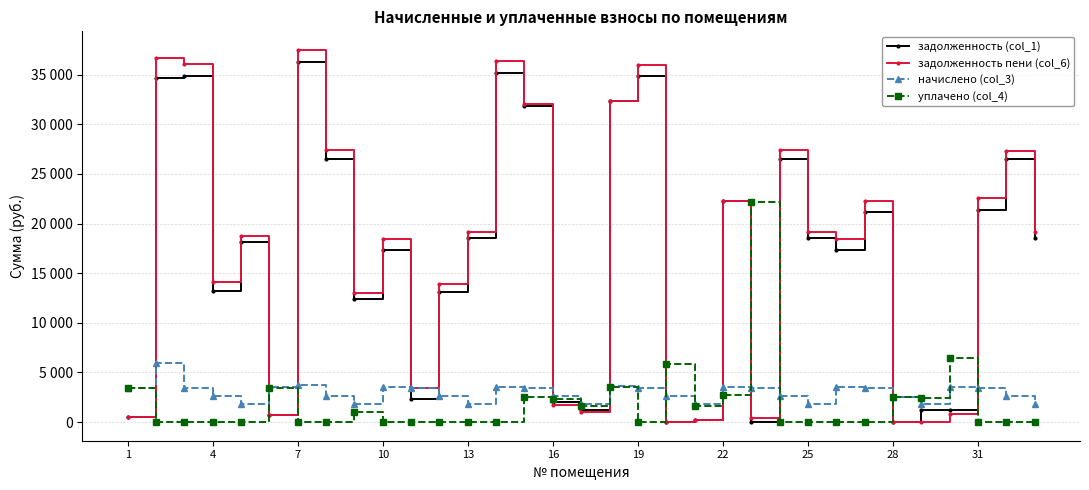

Which series ends up on top after the final intersection of уплачено (col_4) and начислено (col_3)?

начислено (col_3)